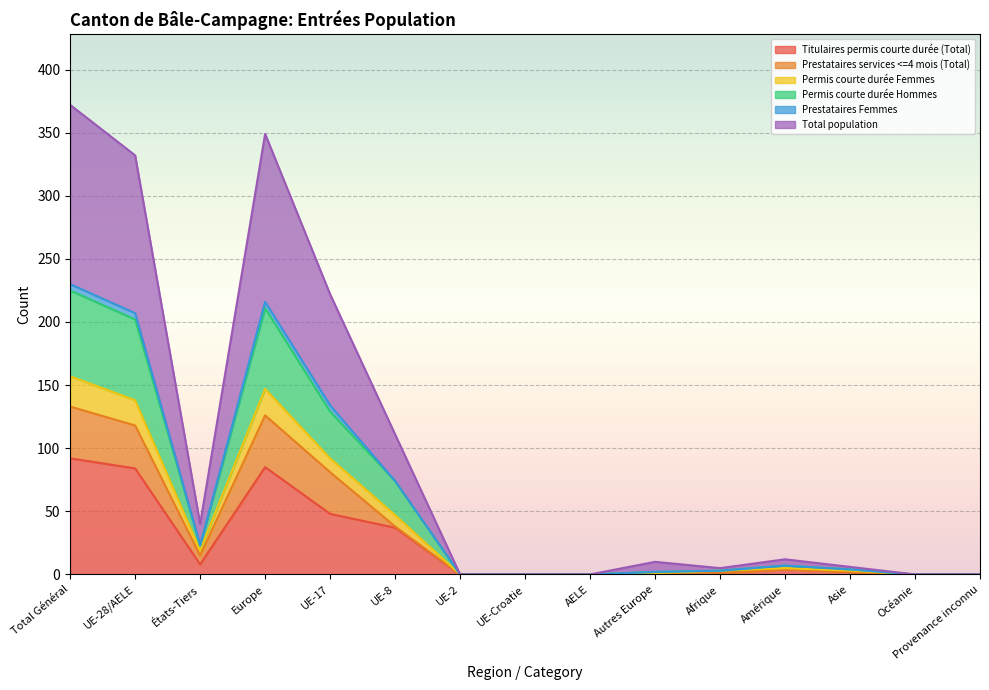

What is the label of the 8th point from the right?

UE-Croatie